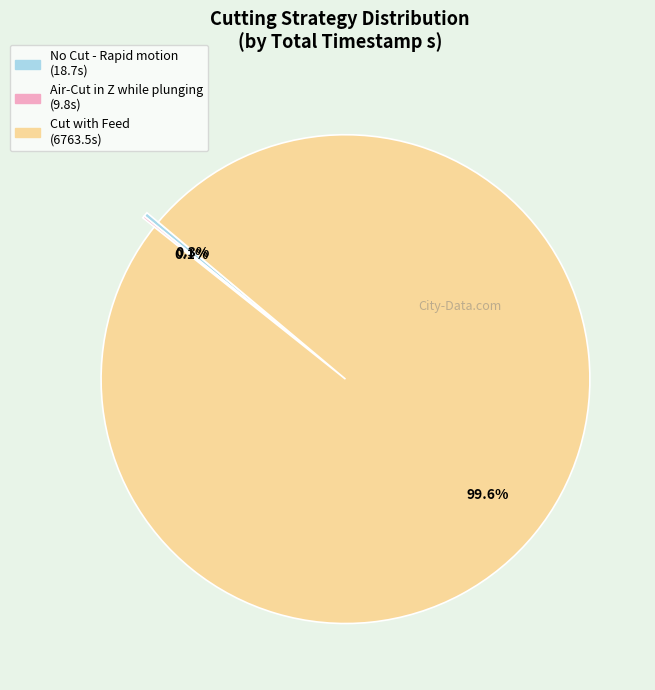

Which category accounts for the majority?

Cut with Feed